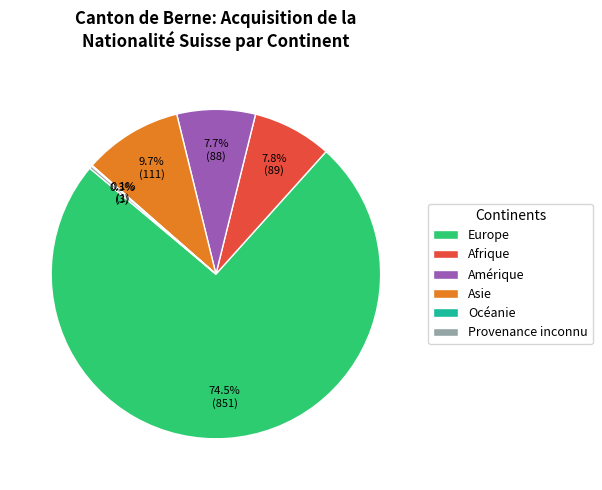

Is it true that Amérique is 1% of the pie?

False